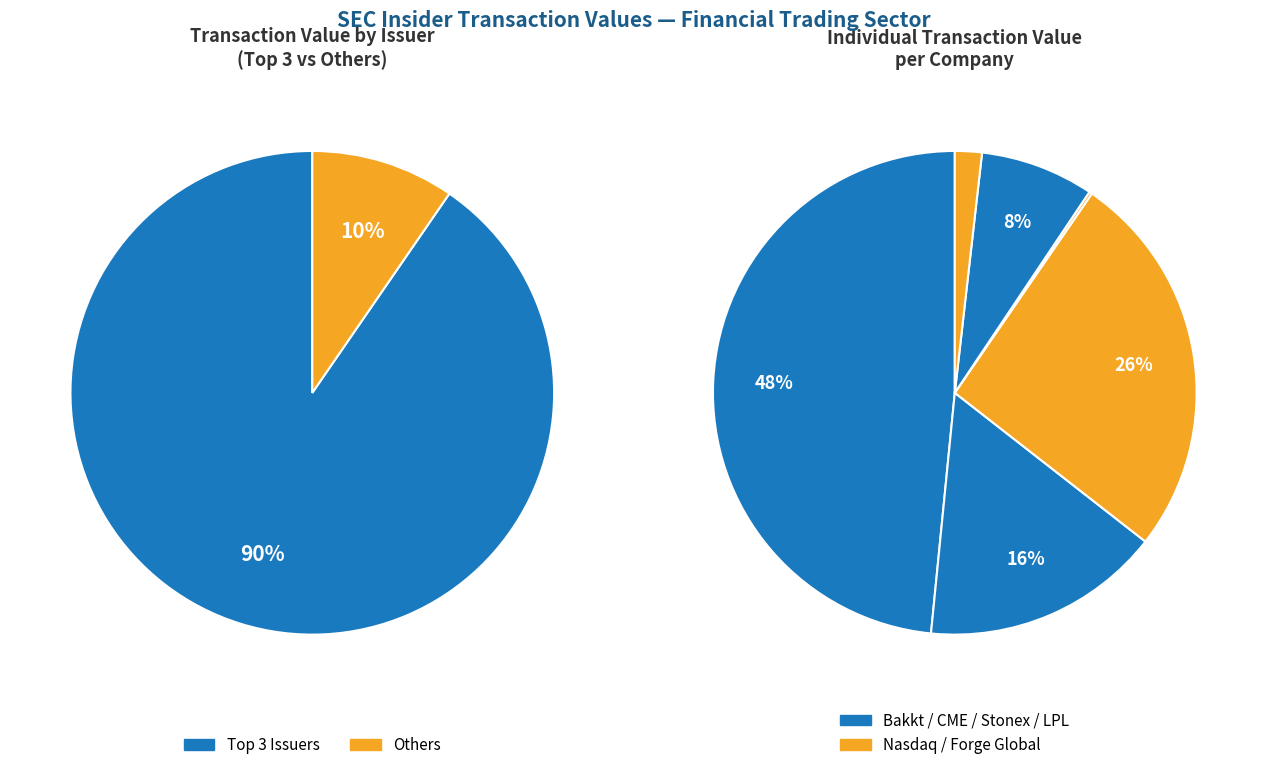

Is there any slice that represents more than half of the pie?

No